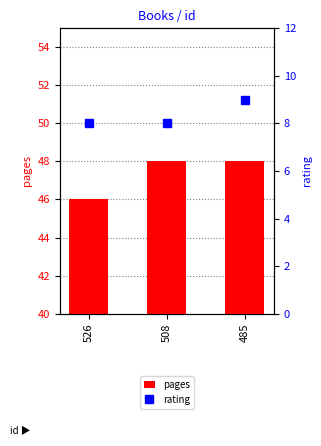

Reading left to right, extract all data points from this chart.

pages: 526=46	508=48	485=48
rating: 526=8	508=8	485=9